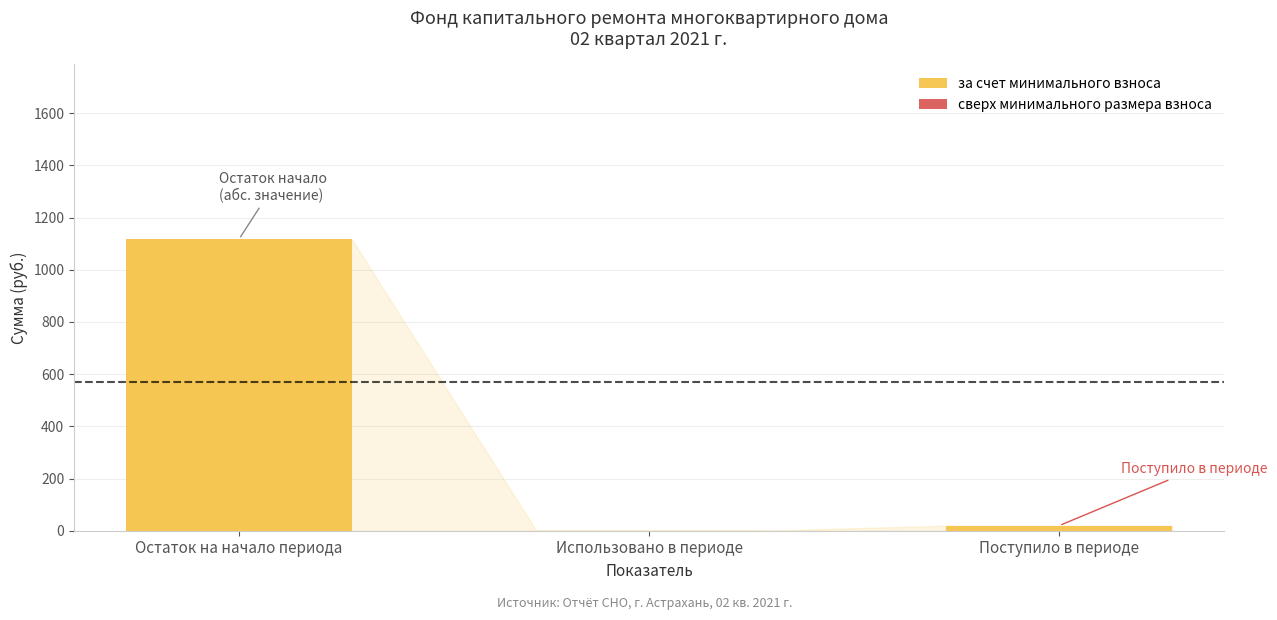

Which category has the highest value across all series?

Остаток на начало периода